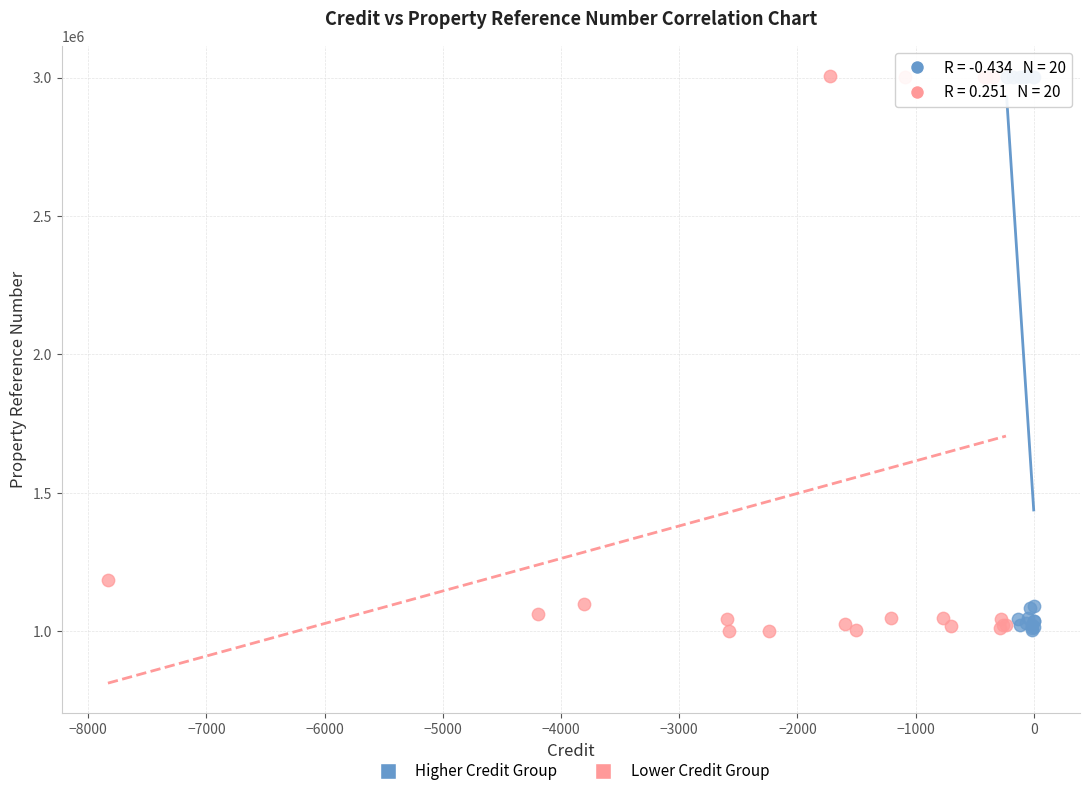

What are all the series names shown in the legend?

Higher Credit Group, Lower Credit Group